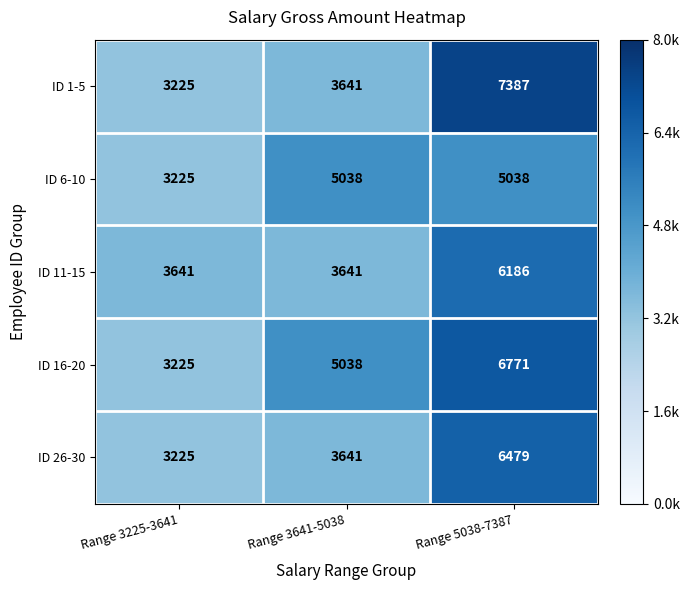

The value of ID 26-30 at Range 3641-5038 is 3641. True or false?

True